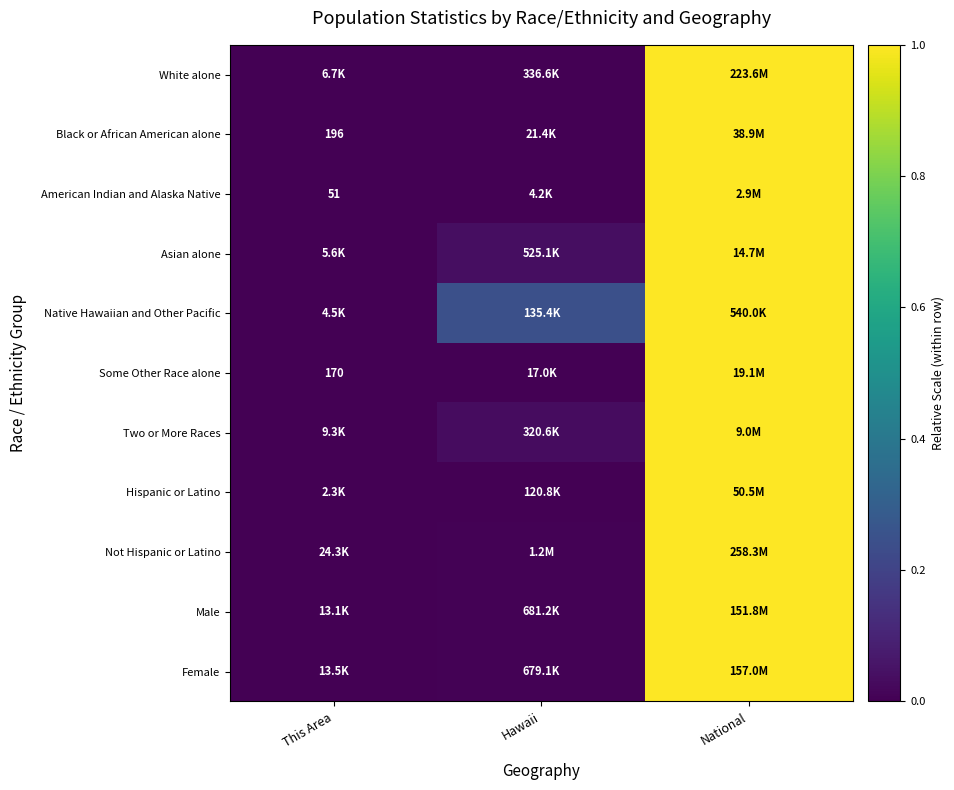

List the labels in order of Not Hispanic or Latino value, largest first.

National, Hawaii, This Area